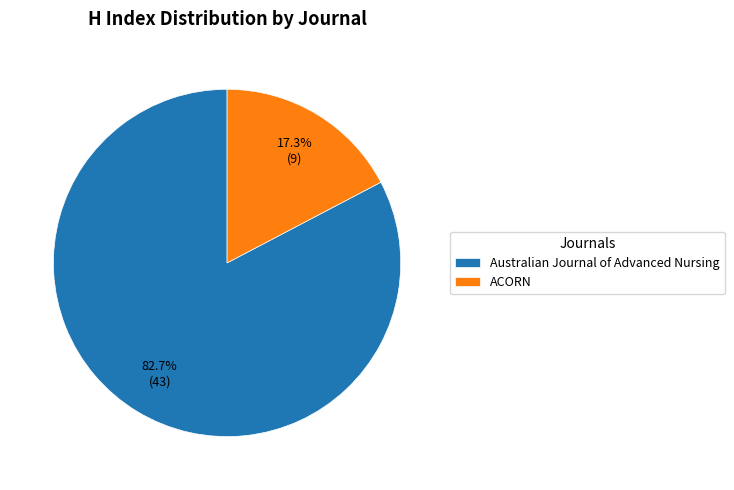

Count the number of slices in the pie.

2